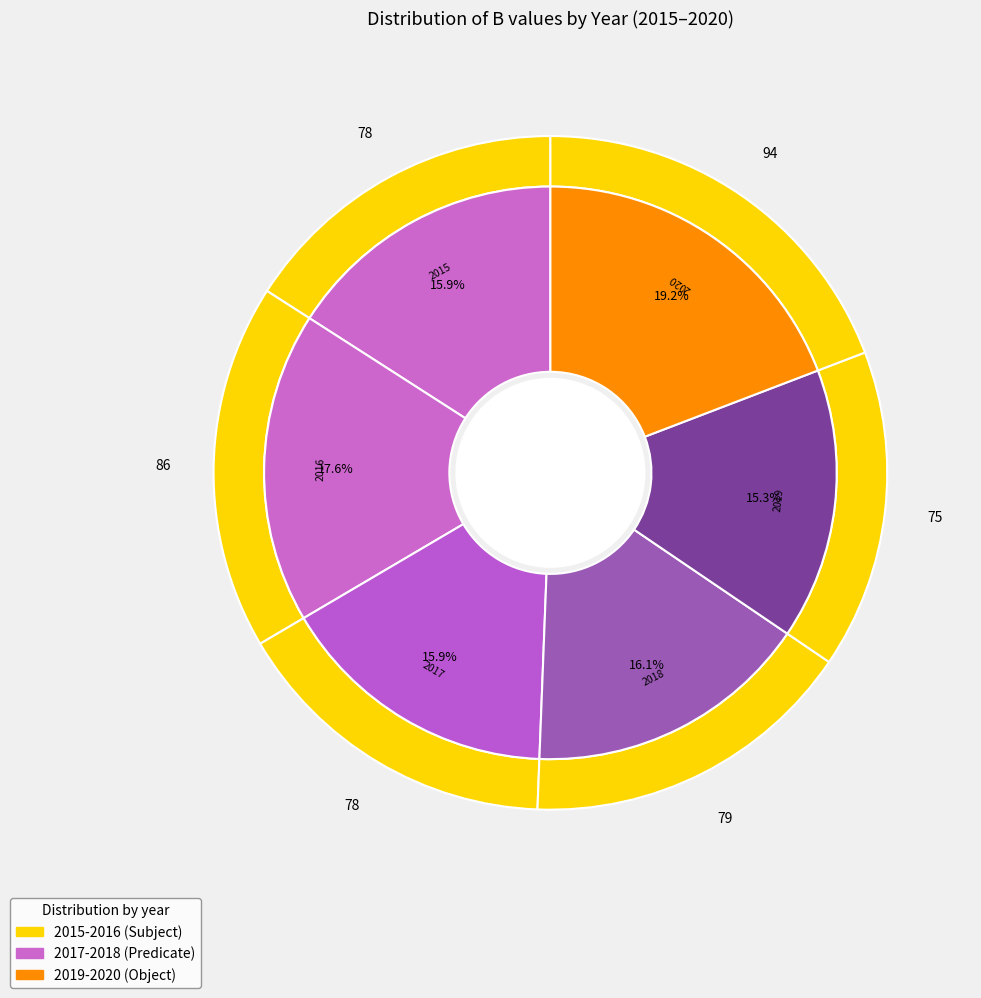

How many slices are in this pie chart?

6